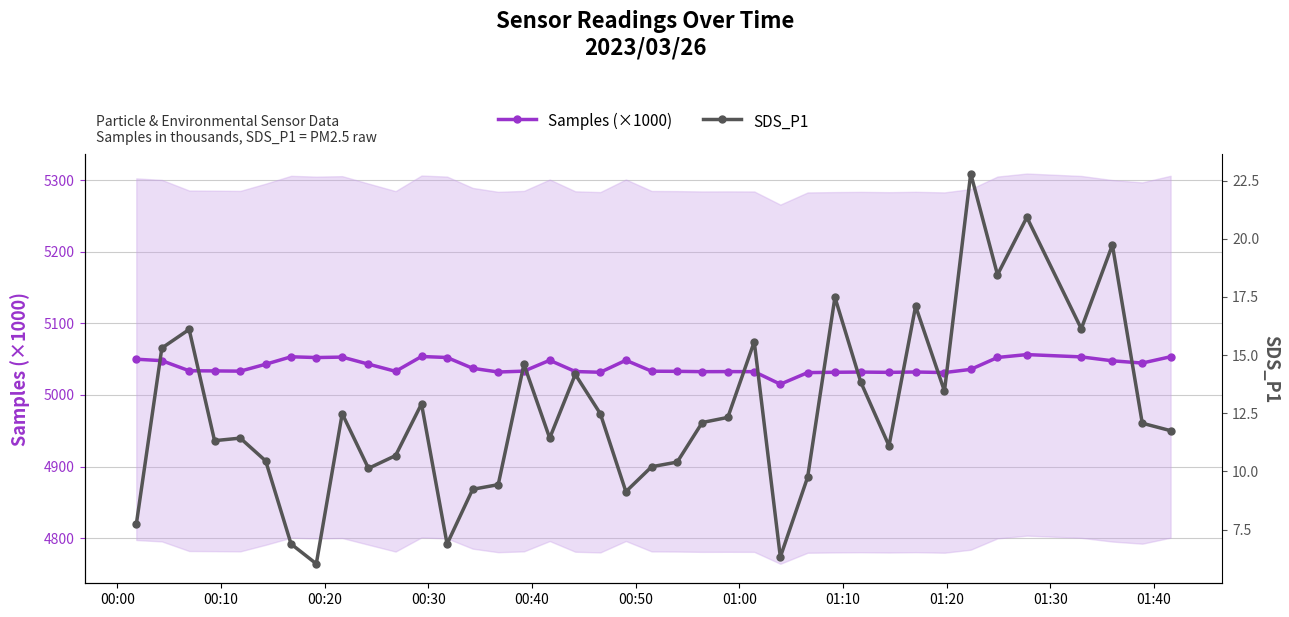

What is the highest value of the Samples (×1000) series?

5056.4